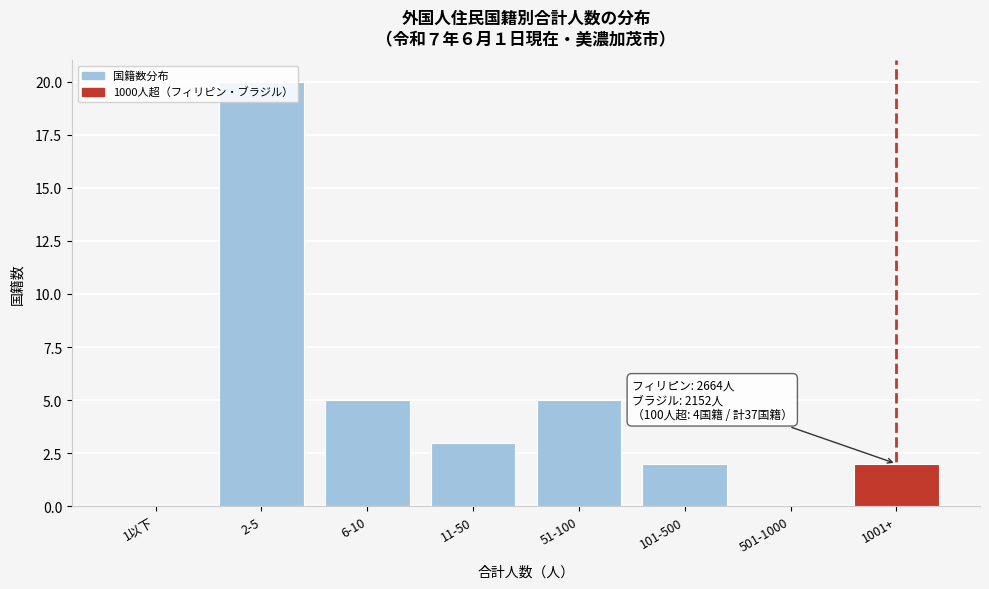

What is the ratio of the value at 1001+ to the value at 101-500?

1.0